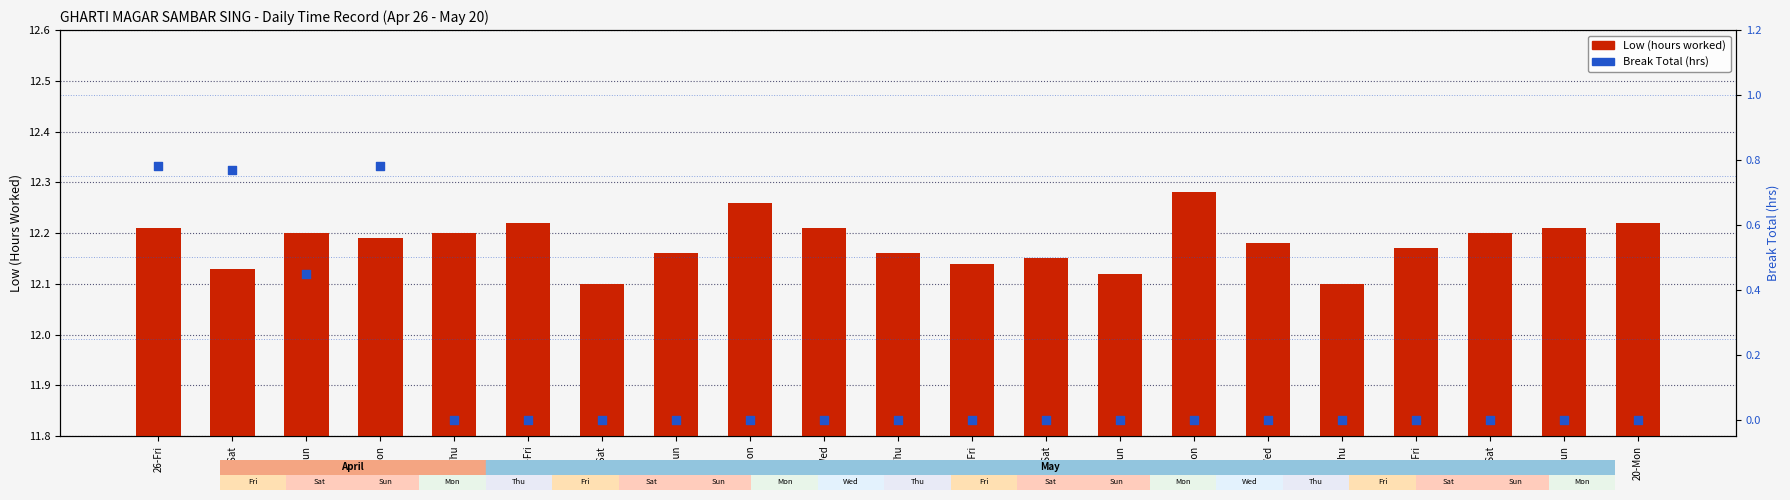

What are all the series names shown in the legend?

Low (hours worked), Break Total (hrs)